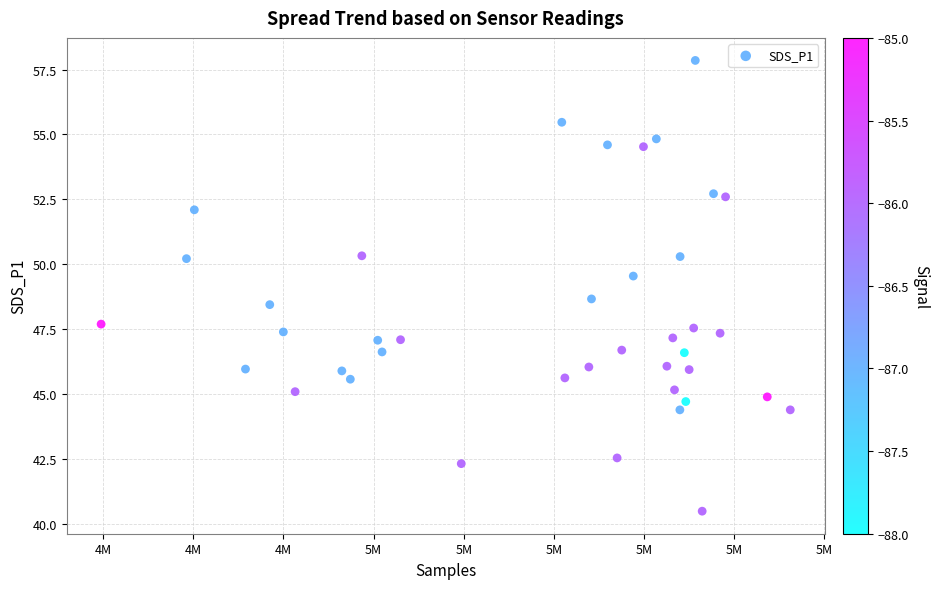

What is the range of X values (max minus min)?

38214.0